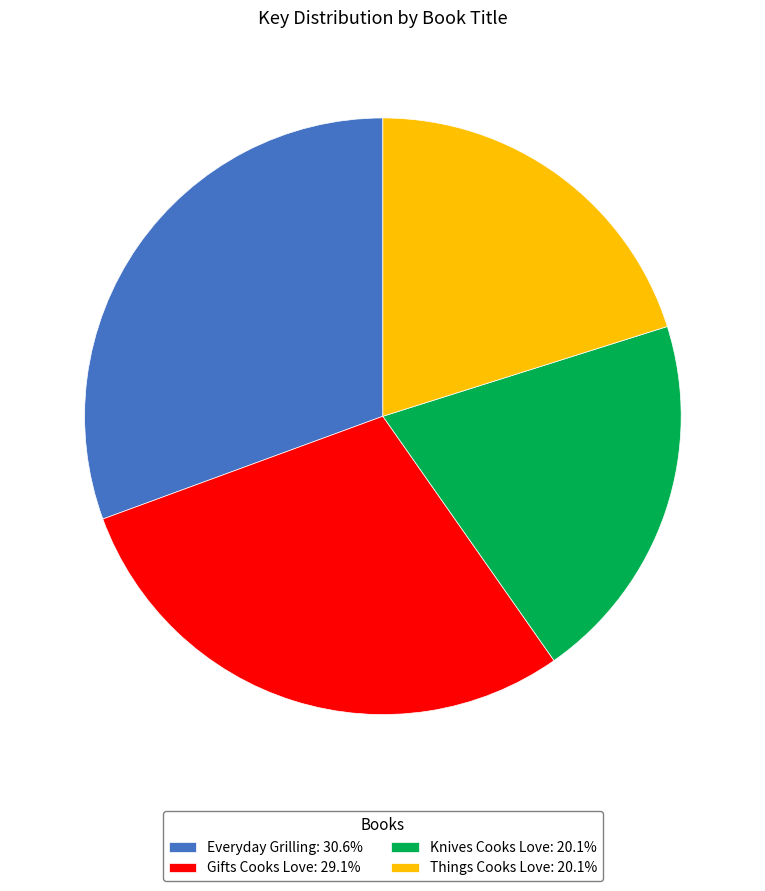

Is the sum of Knives Cooks Love: 20.1% and Gifts Cooks Love: 29.1% greater than half?

No